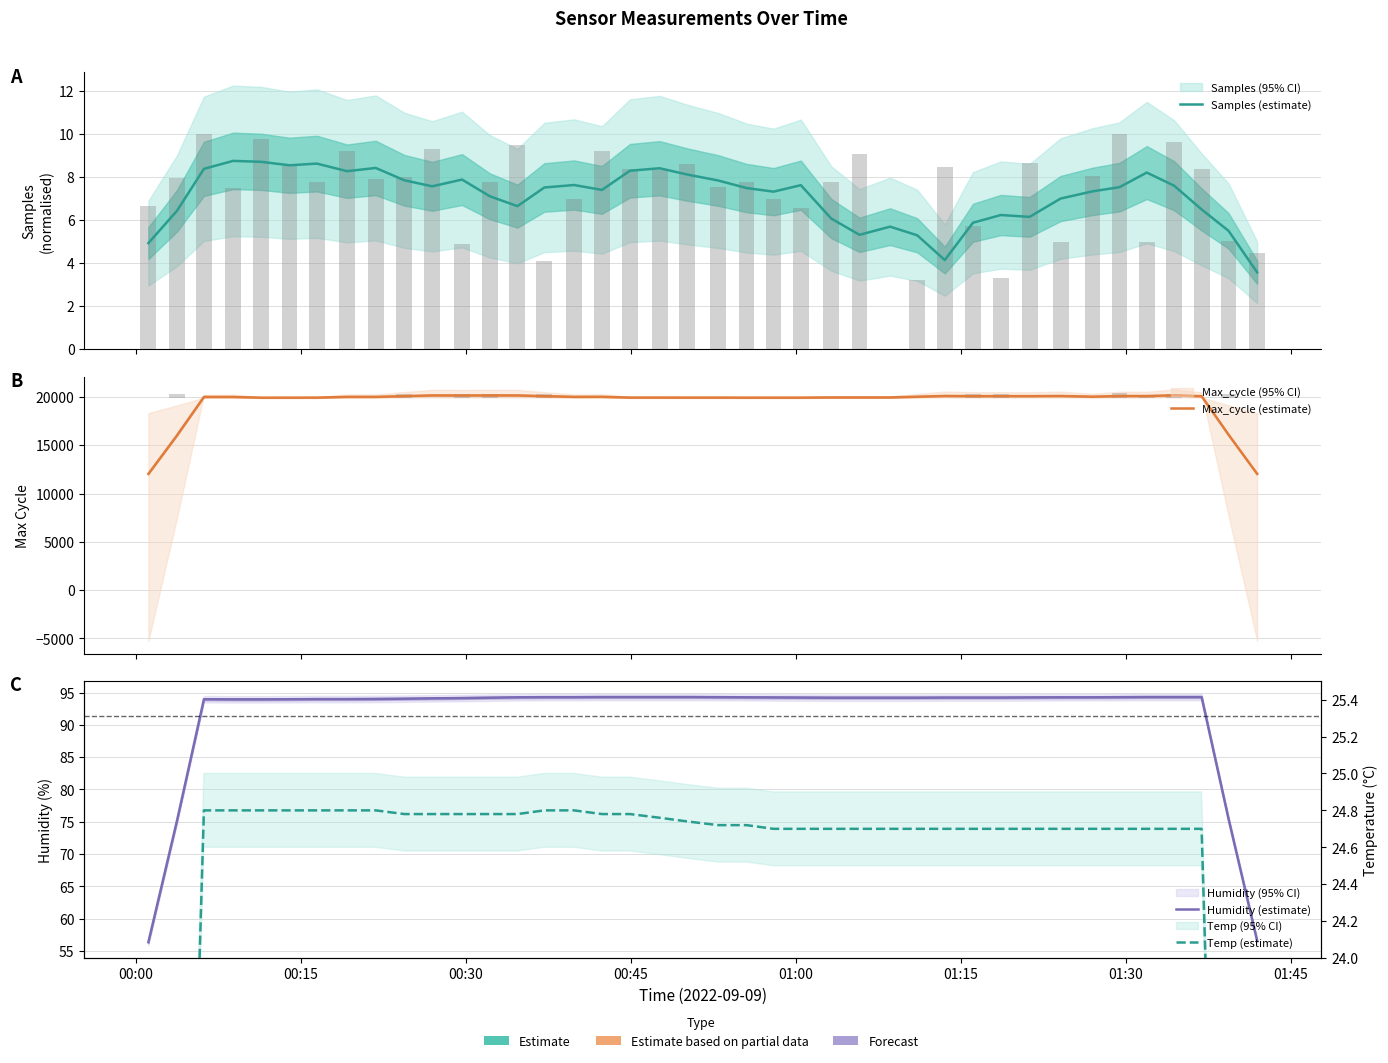

At how many categories does at least one series exceed 12495?

38